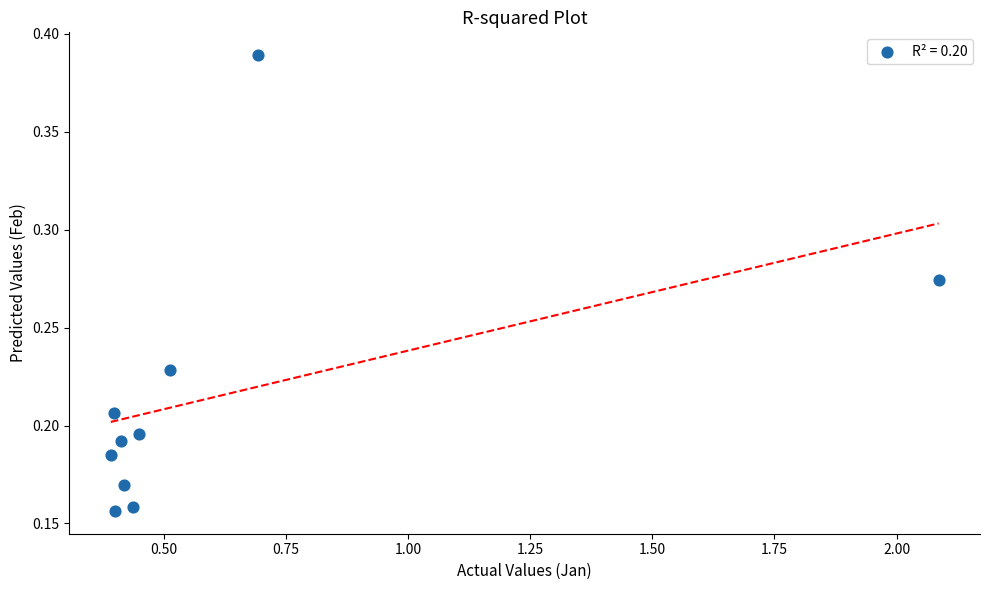

What is the average X value?

0.6